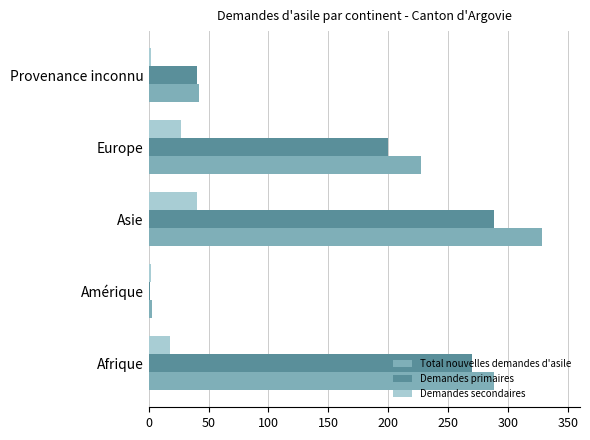

Between Asie and Europe, which series saw the biggest shift?

Total nouvelles demandes d'asile